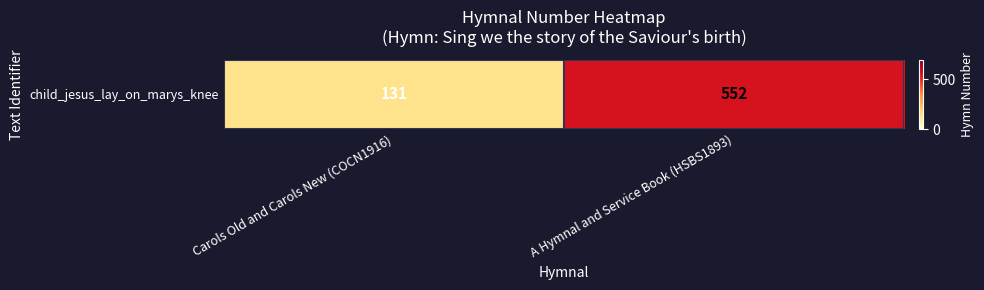

Rank the categories by value from lowest to highest.

Carols Old and Carols New (COCN1916), A Hymnal and Service Book (HSBS1893)